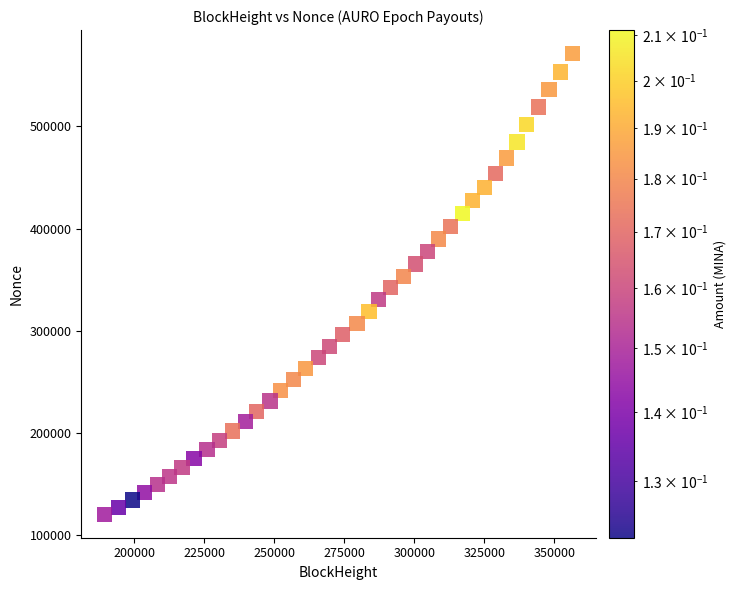

What is the range of Y values (max minus min)?

451073